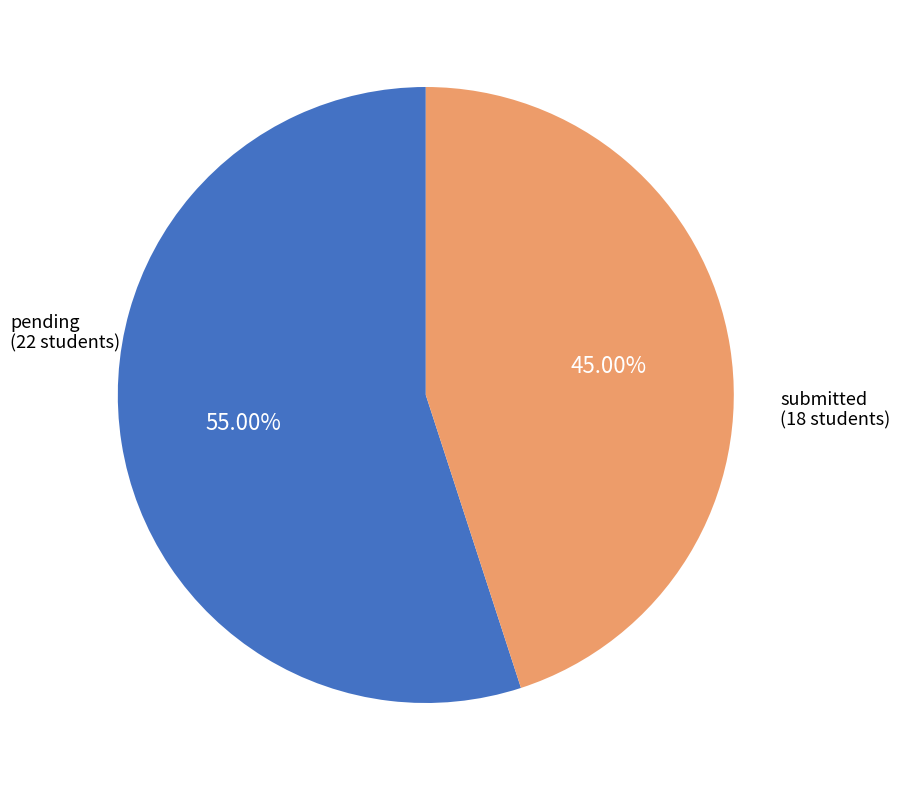

What is the majority slice?

pending